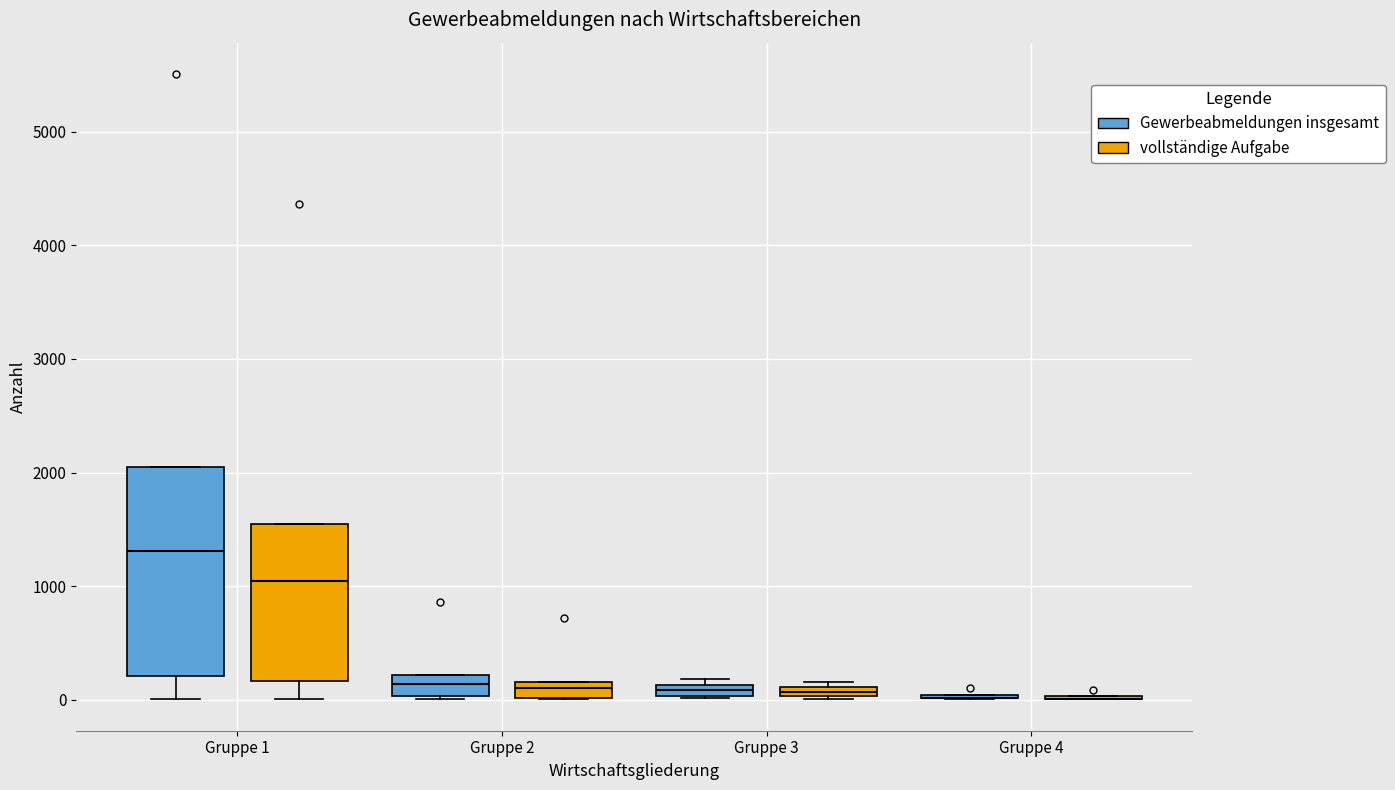

Comparing the boxes themselves (not the whiskers), which one is the tallest?

Gruppe 1 (Gewerbeabmeldungen insgesamt)